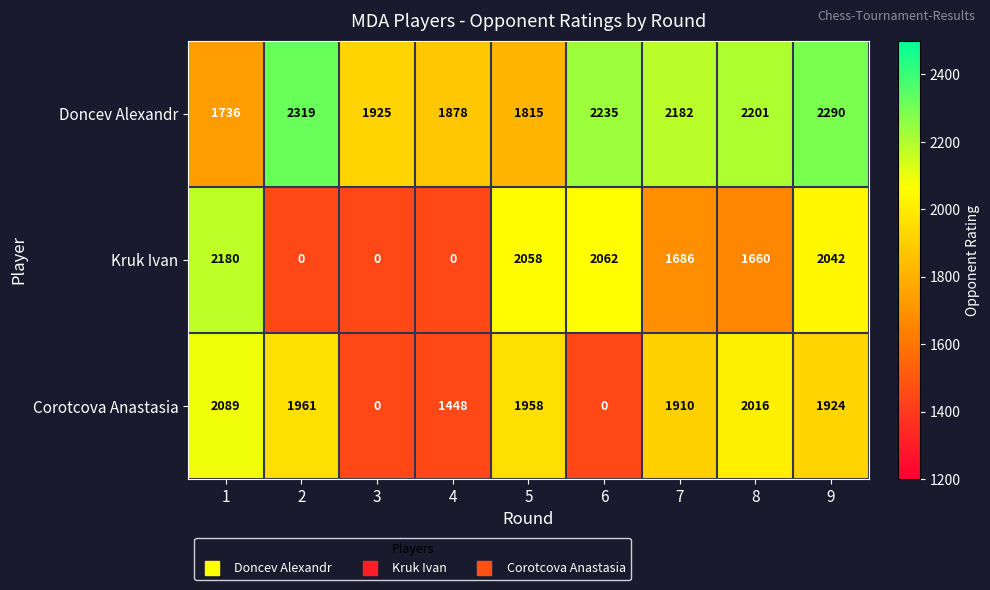

The value of Corotcova Anastasia at 3 is 0. True or false?

True